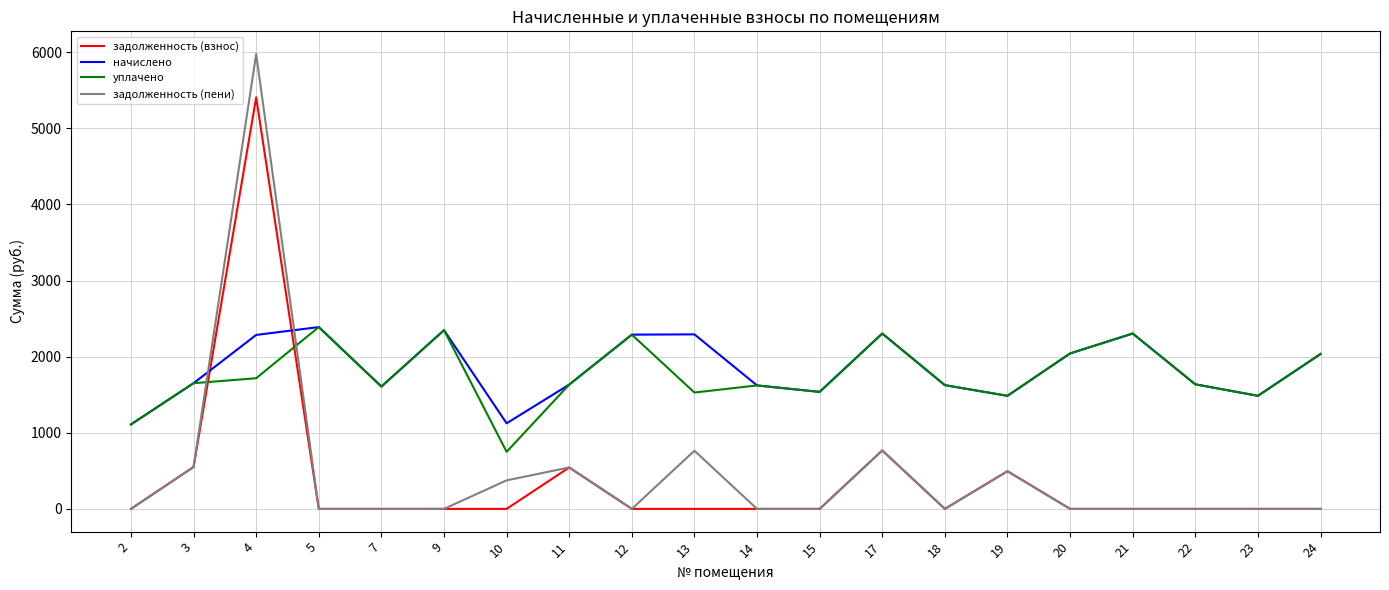

Is the value of уплачено at 10 greater than the value of задолженность (взнос) at 4?

No